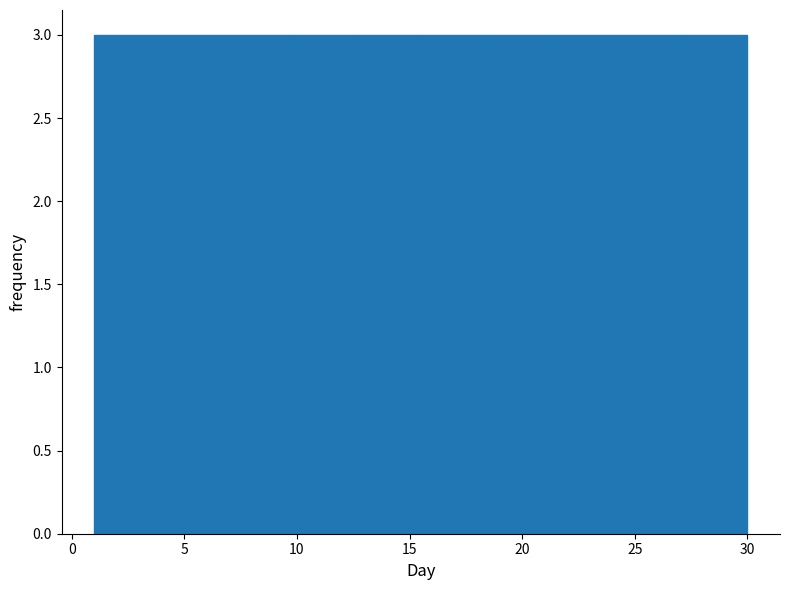

Reading left to right, list every bar in this chart as the range it spans on the x-axis followed by its height. Neither the bar edges nor the heights are printed on the chart, so give them approximately, as read against the axes.

1.0 to 3.9: 3
3.9 to 6.8: 3
6.8 to 9.7: 3
9.7 to 12.6: 3
12.6 to 15.5: 3
15.5 to 18.4: 3
18.4 to 21.3: 3
21.3 to 24.2: 3
24.2 to 27.1: 3
27.1 to 30.0: 3